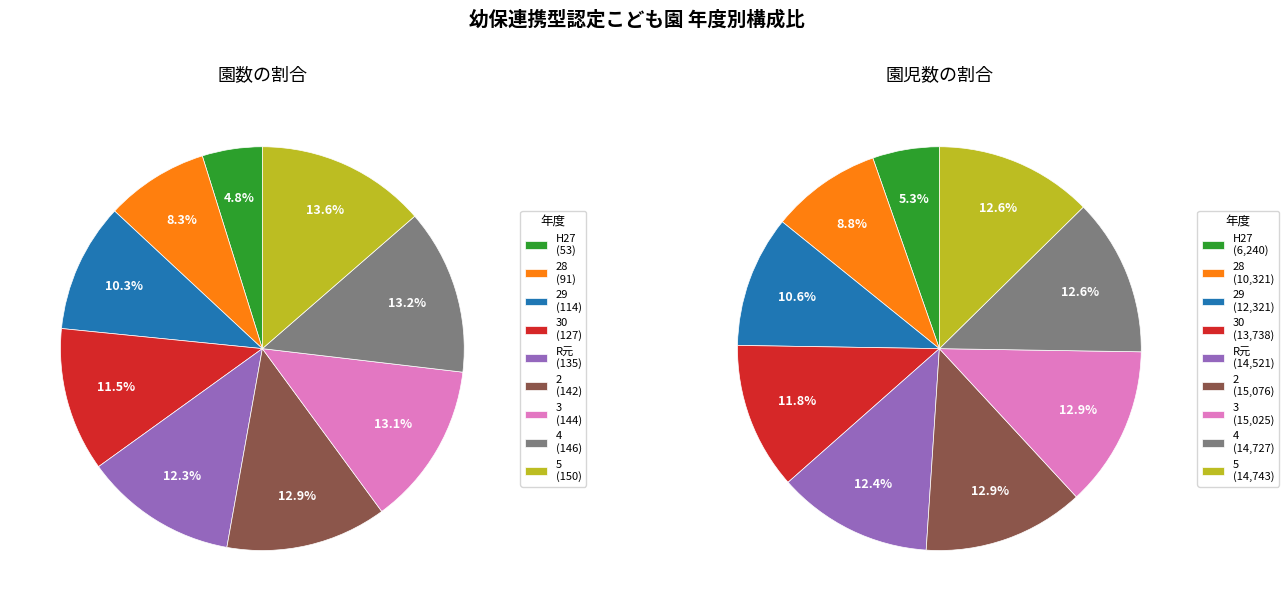

To the nearest percent, what is the average slice percentage?

11%